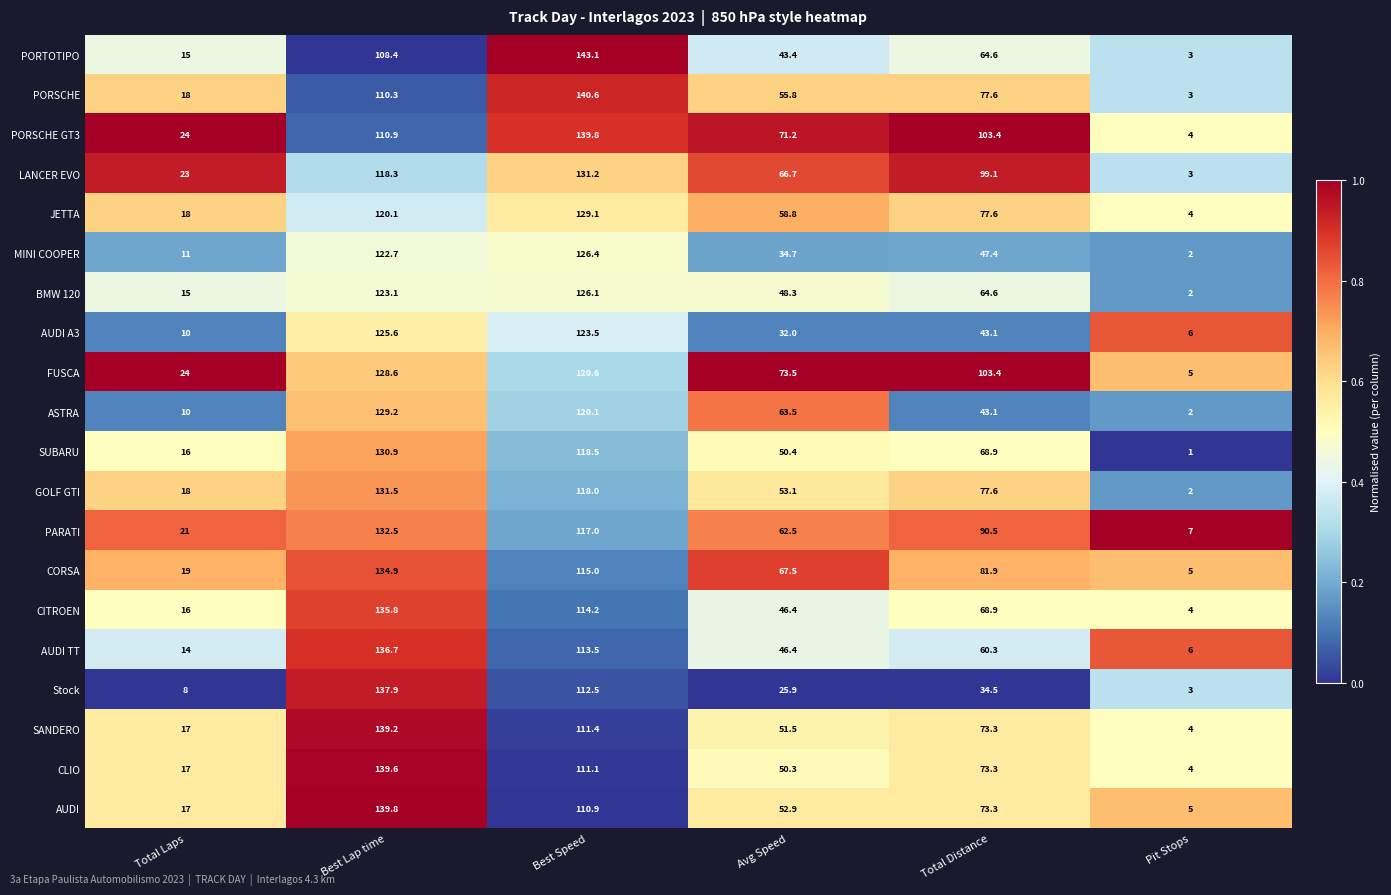

What is the difference between the highest and lowest values at Best Lap time?

31.4